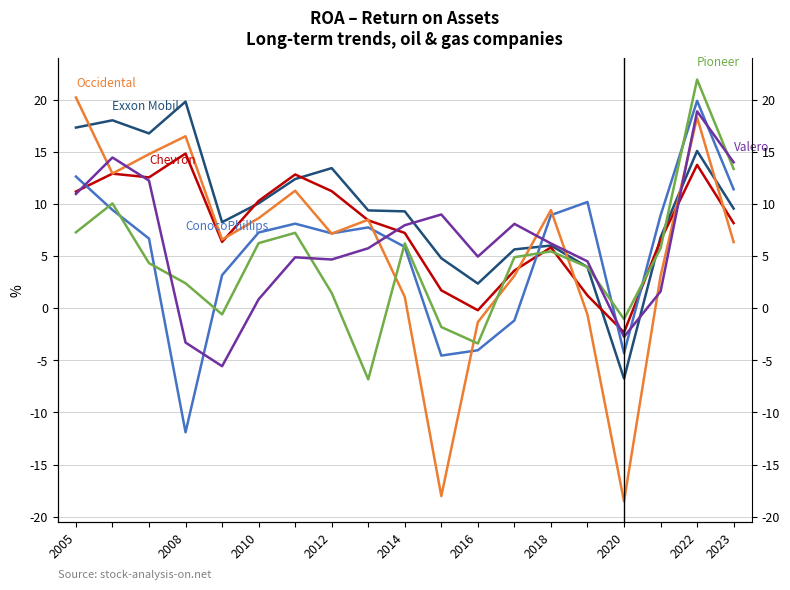

The value of ConocoPhillips at 2010 is 0.1. True or false?

False